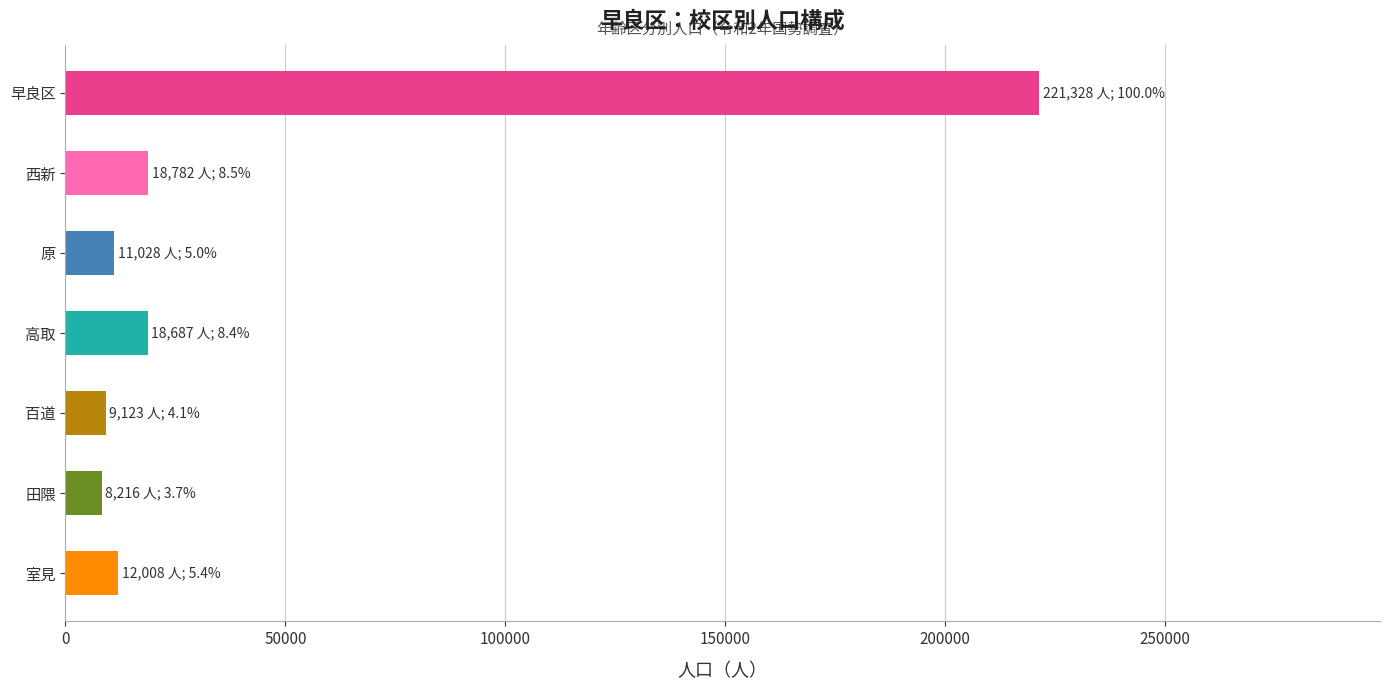

The chart shows a value of 221328 at 早良区. True or false?

True